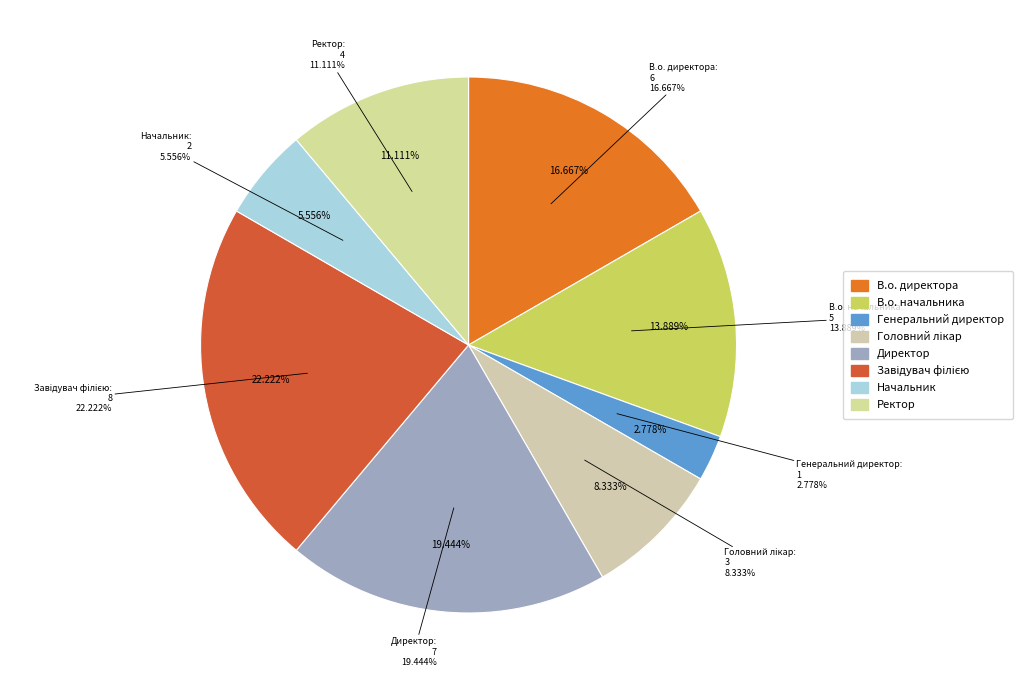

Rank the categories by value from lowest to highest.

Генеральний директор, Начальник, Головний лікар, Ректор, В.о. начальника, В.о. директора, Директор, Завідувач філією